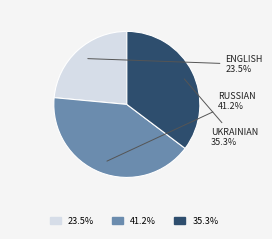

Is there a majority slice in this chart?

No